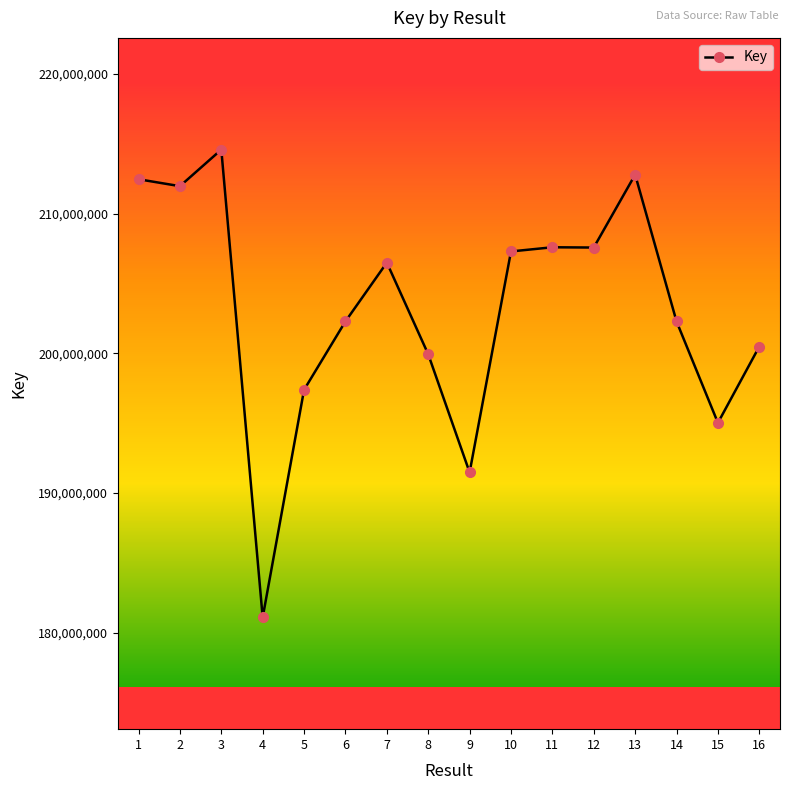

True or false: the data has more than 1 interior local peaks.

True